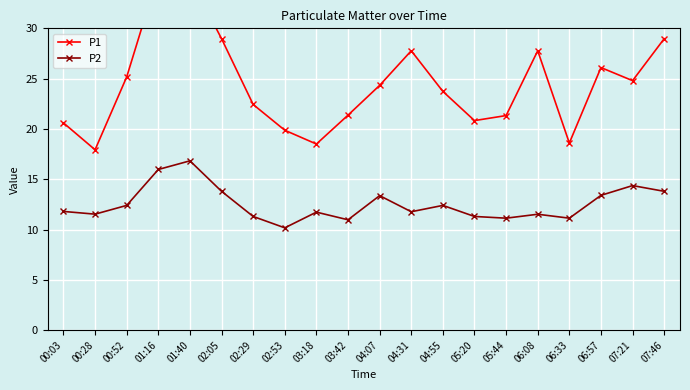

What is the label of the 11th point from the right?

03:42